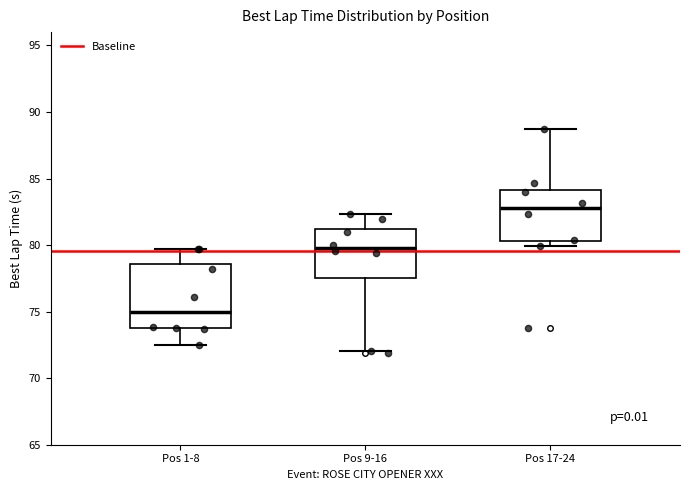

Which box's median line is the highest?

Pos 17-24